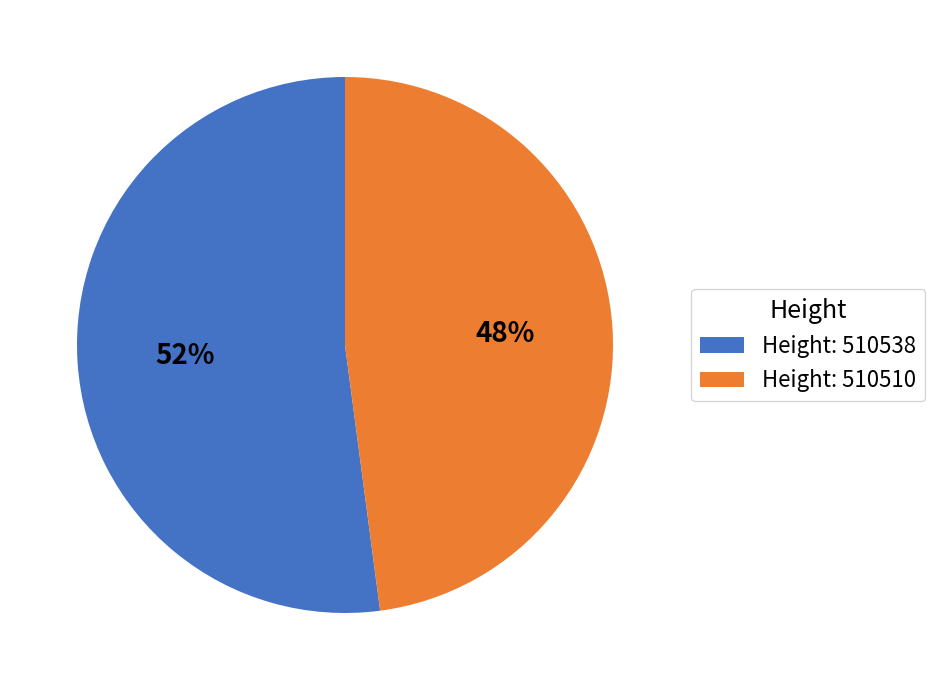

What percentage is the Height: 510510 slice, to the nearest percent?

48%